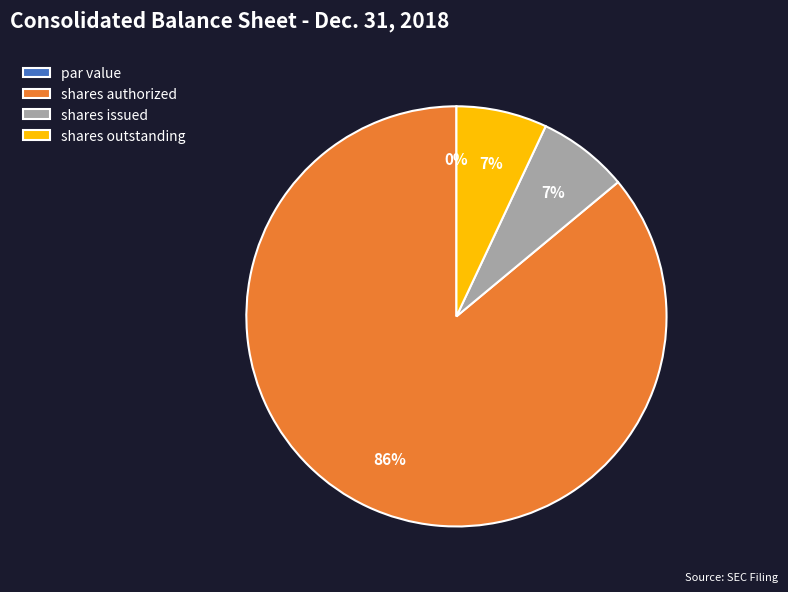

How many slices are in this pie chart?

4